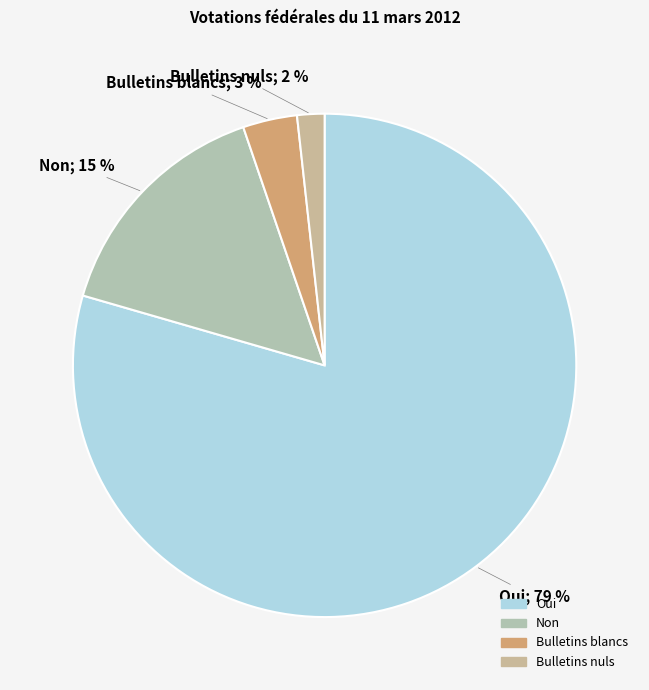

Count the number of slices in the pie.

4